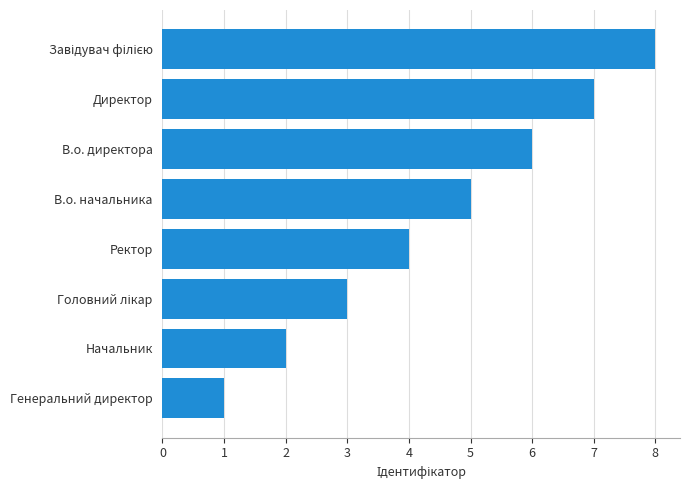

What is the greatest value displayed?

8